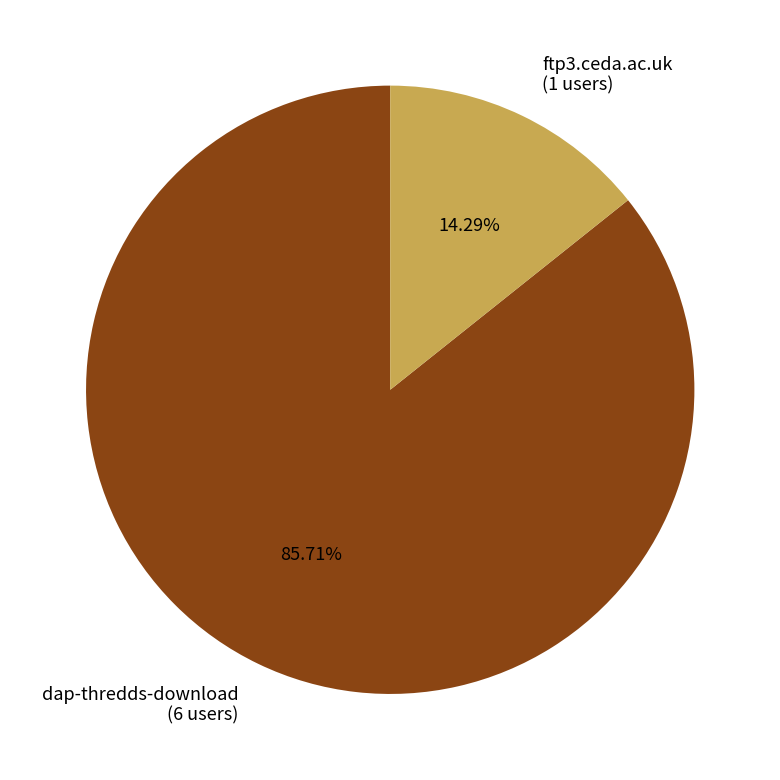

What percentage is the dap-thredds-download slice, to the nearest percent?

86%